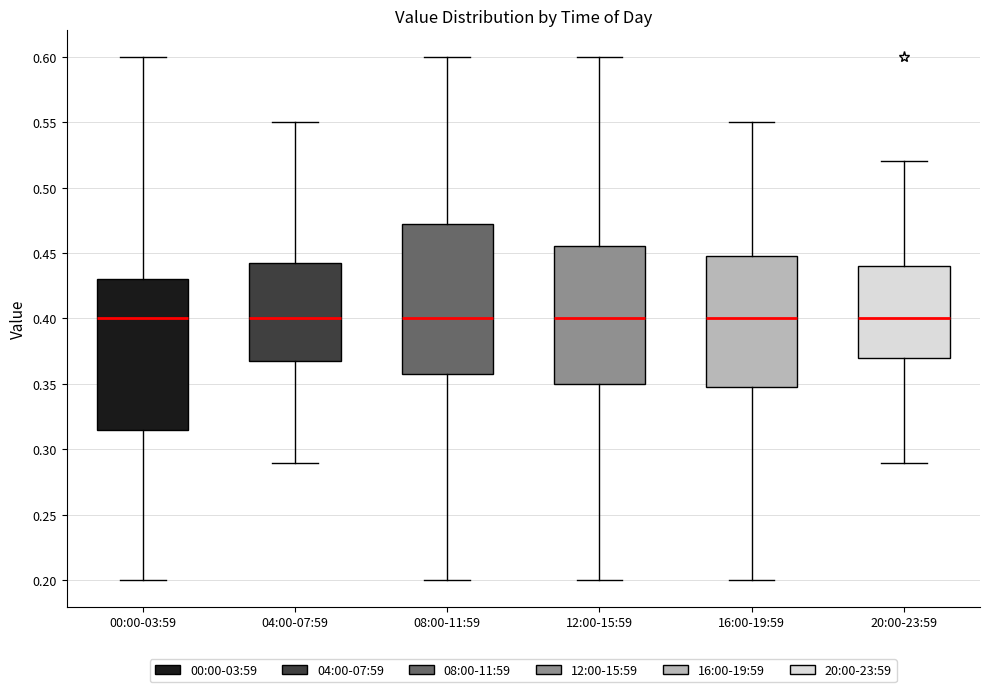

Reading left to right, read every box against the y-axis: the position of its median line, the range the box covers, and the ends of its whiskers. The values are not printed on the chart, so give them approximately, as read against the axis.

00:00-03:59: median 0.400, box 0.315 to 0.430, whiskers 0.200 to 0.600
04:00-07:59: median 0.400, box 0.370 to 0.445, whiskers 0.290 to 0.550
08:00-11:59: median 0.400, box 0.360 to 0.475, whiskers 0.200 to 0.600
12:00-15:59: median 0.400, box 0.350 to 0.455, whiskers 0.200 to 0.600
16:00-19:59: median 0.400, box 0.350 to 0.450, whiskers 0.200 to 0.550
20:00-23:59: median 0.400, box 0.370 to 0.440, whiskers 0.290 to 0.520